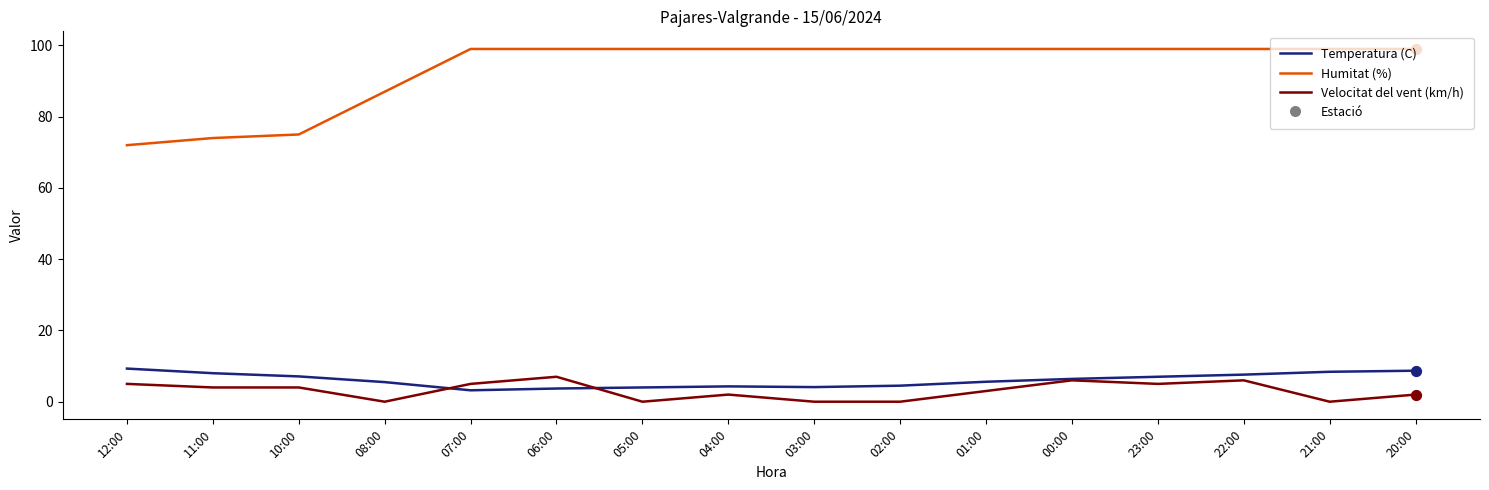

What is the total value across all series at 12:00?

86.3